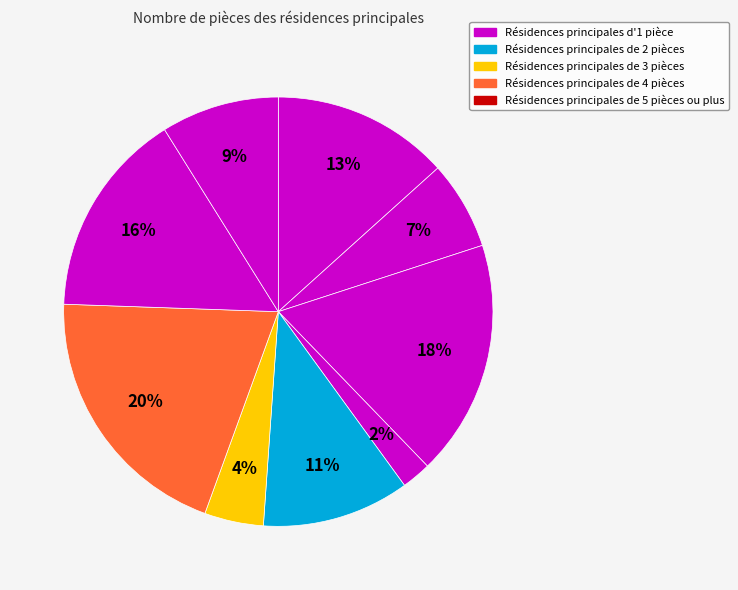

How many slices are in this pie chart?

9